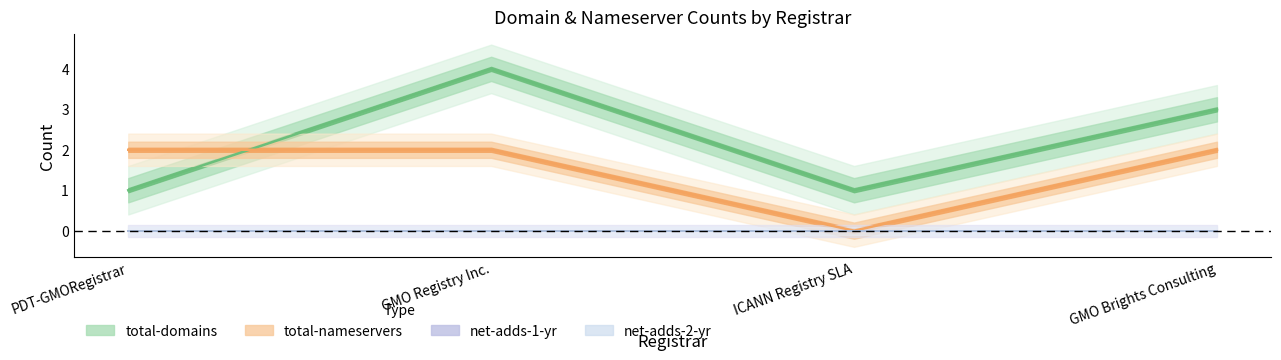

Reading left to right, extract all data points from this chart.

total-domains: 1	4	1	3
total-nameservers: 2	2	0	2